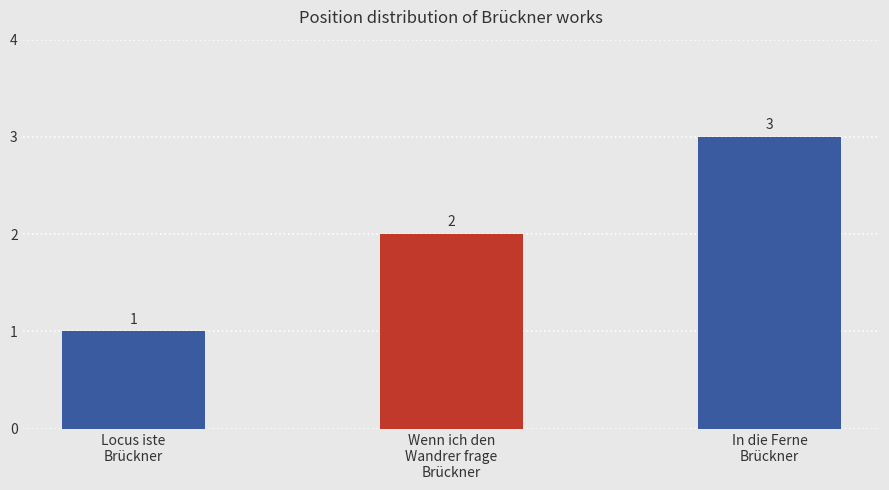

Does the chart contain stacked bars?

No